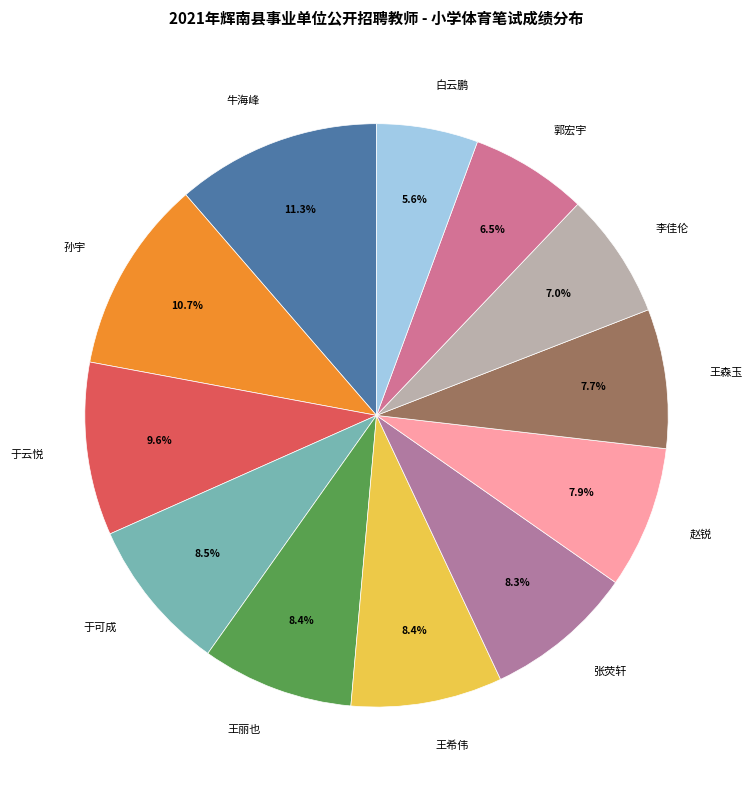

How many segments does this pie chart have?

12